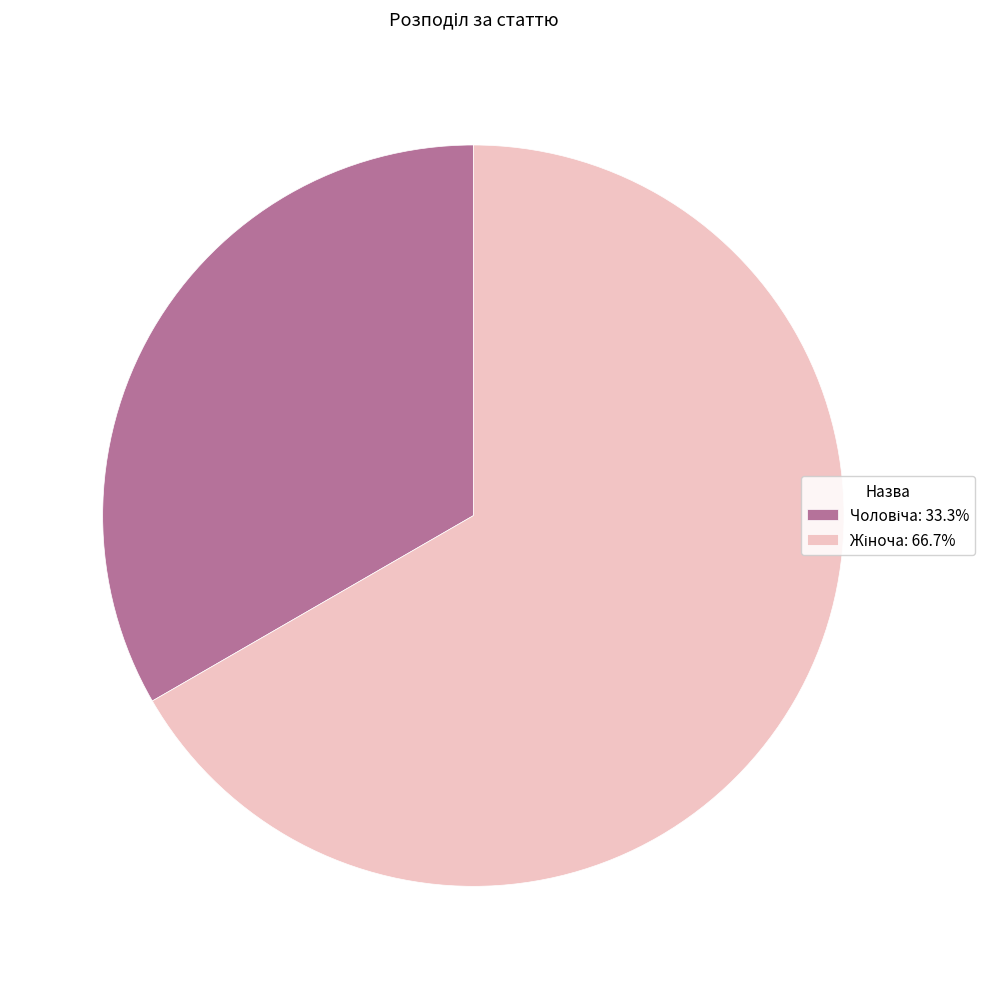

Does any single category account for the majority?

Yes